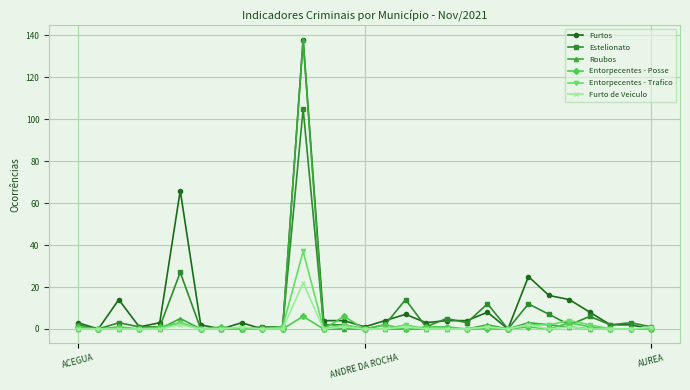

What is the maximum value for Entorpecentes - Trafico?

37